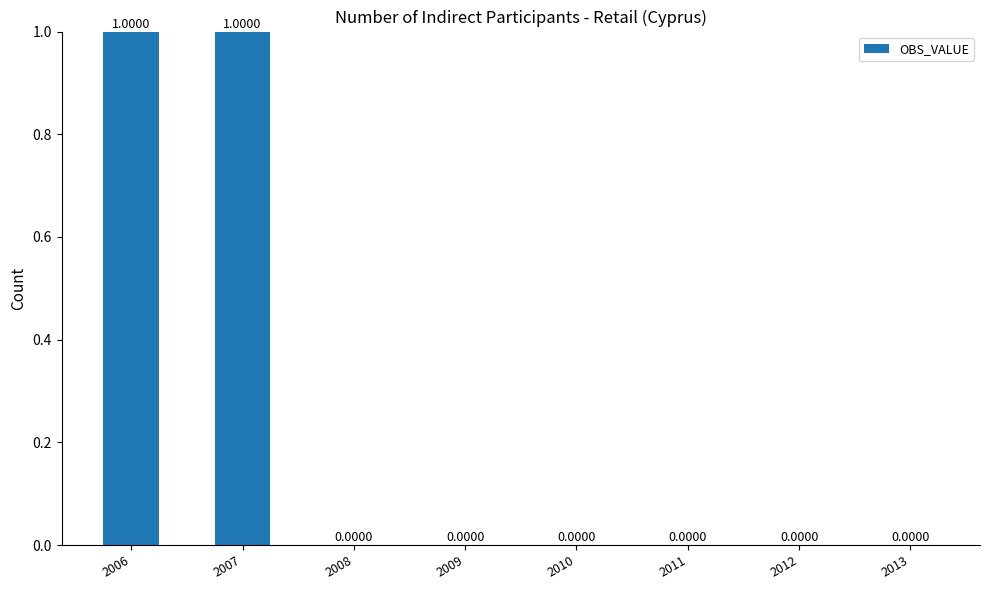

The value at 2012 is 1. True or false?

False